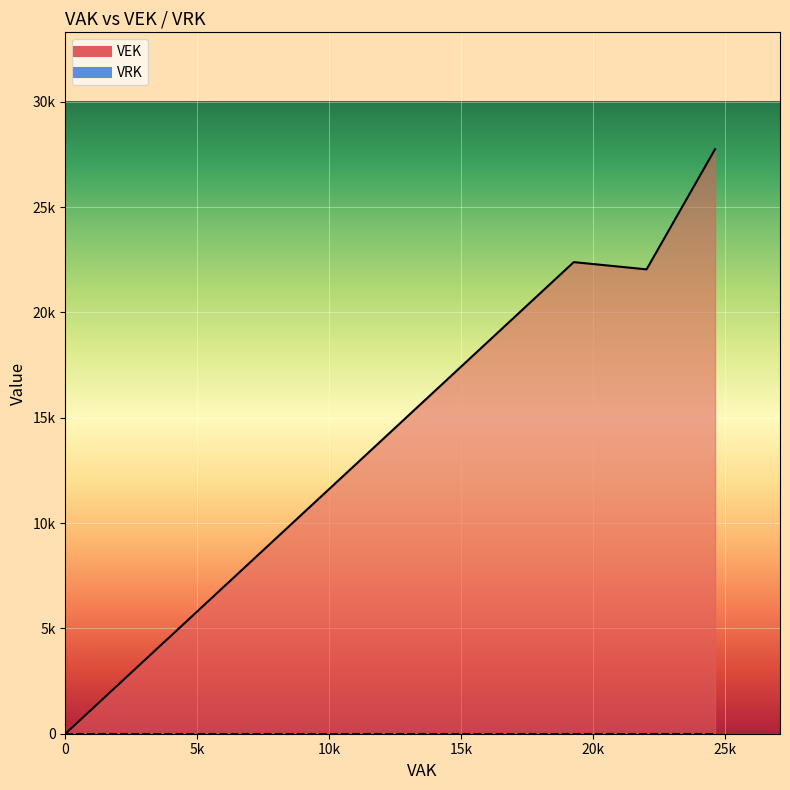

How many lines are shown in the chart?

2